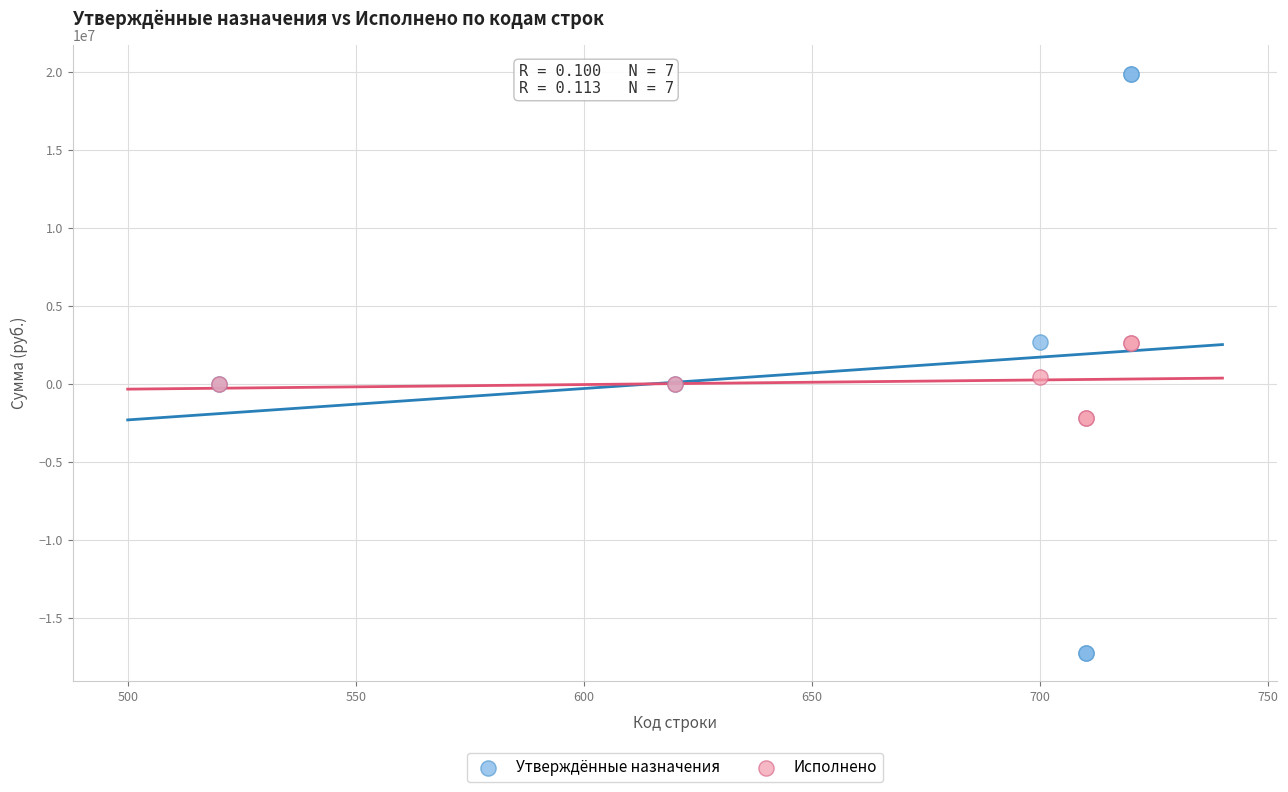

What is the X range (max minus min) for the scatter plot?

200.0